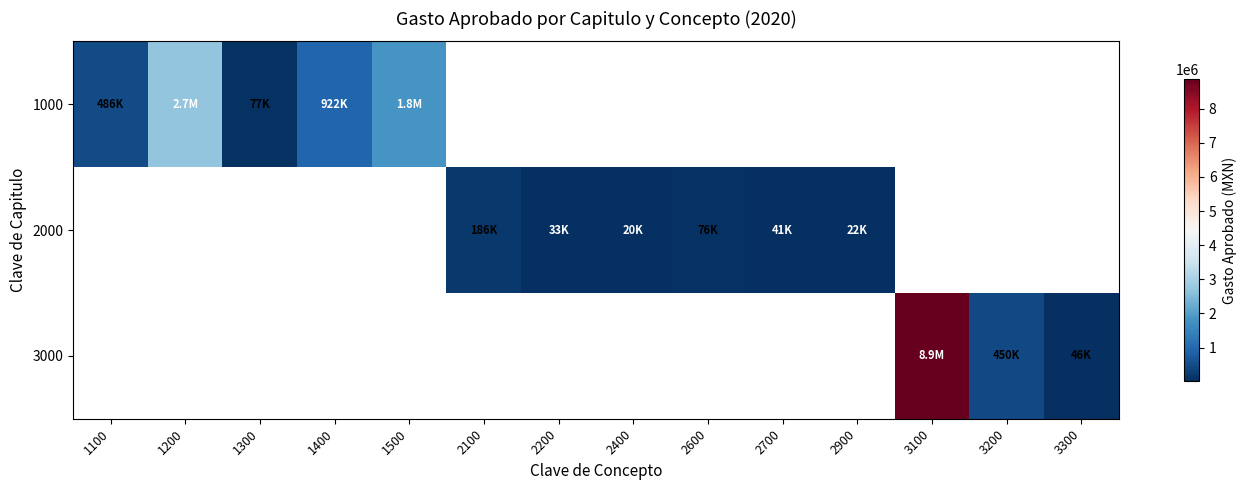

Between 2900 and 1500, which is larger?

1500